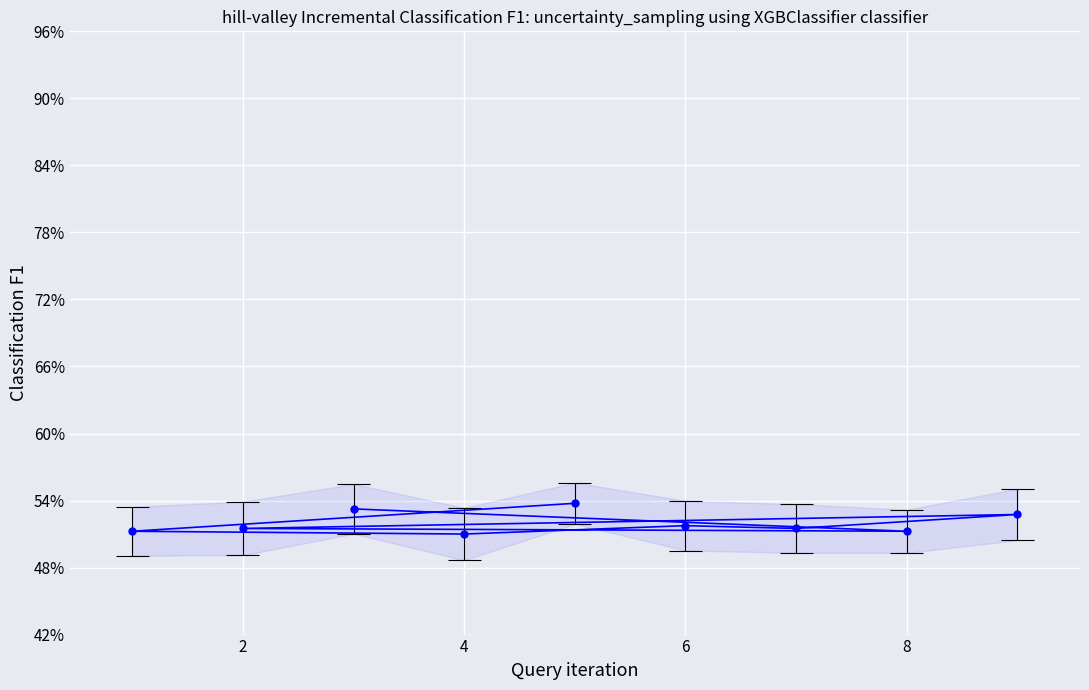

What is the maximum value shown in the chart?

0.5